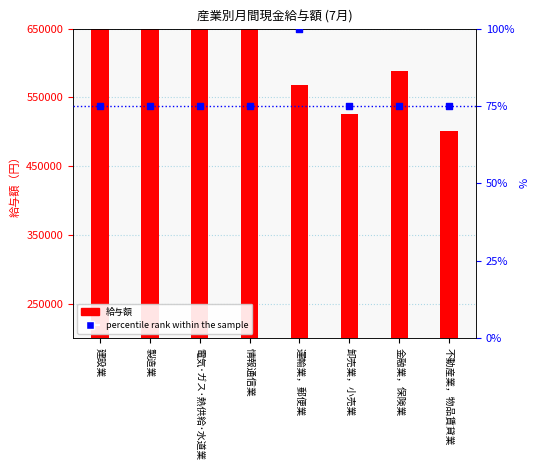

At how many categories does at least one series exceed 31213?

8